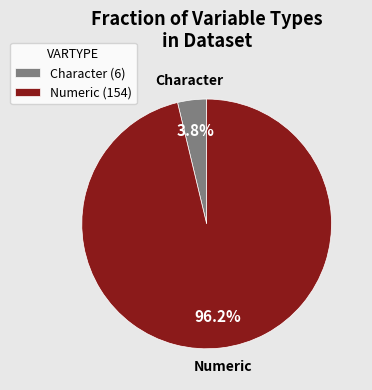

Which slice is the largest?

Numeric